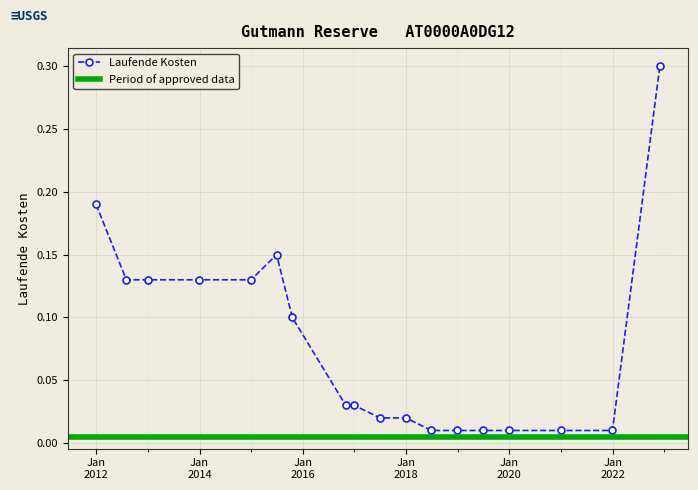

How many series are shown in this chart?

1